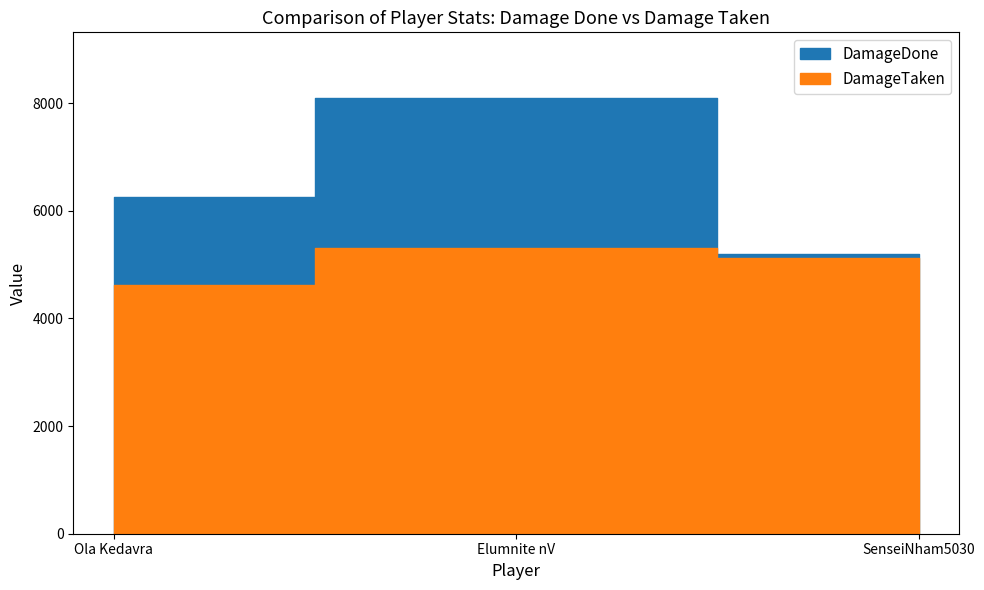

What position from the right is SenseiNham5030?

1